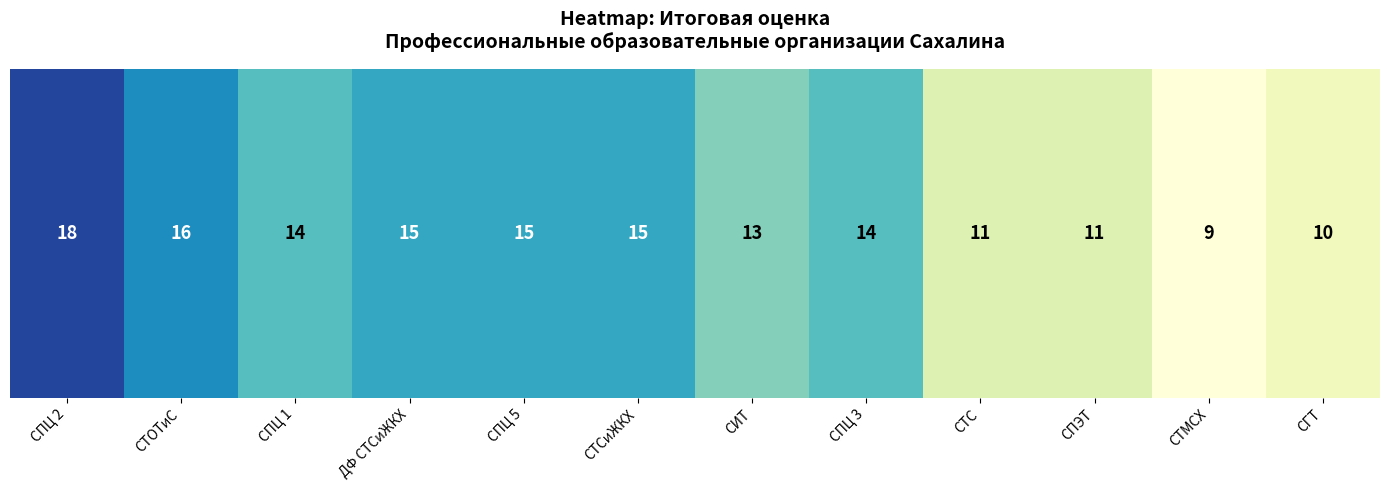

List the labels in order of value, smallest first.

СТМСХ, СГТ, СТС, СПЭТ, СИТ, СПЦ 1, СПЦ 3, ДФ СТСиЖКХ, СПЦ 5, СТСиЖКХ, СТОТиС, СПЦ 2